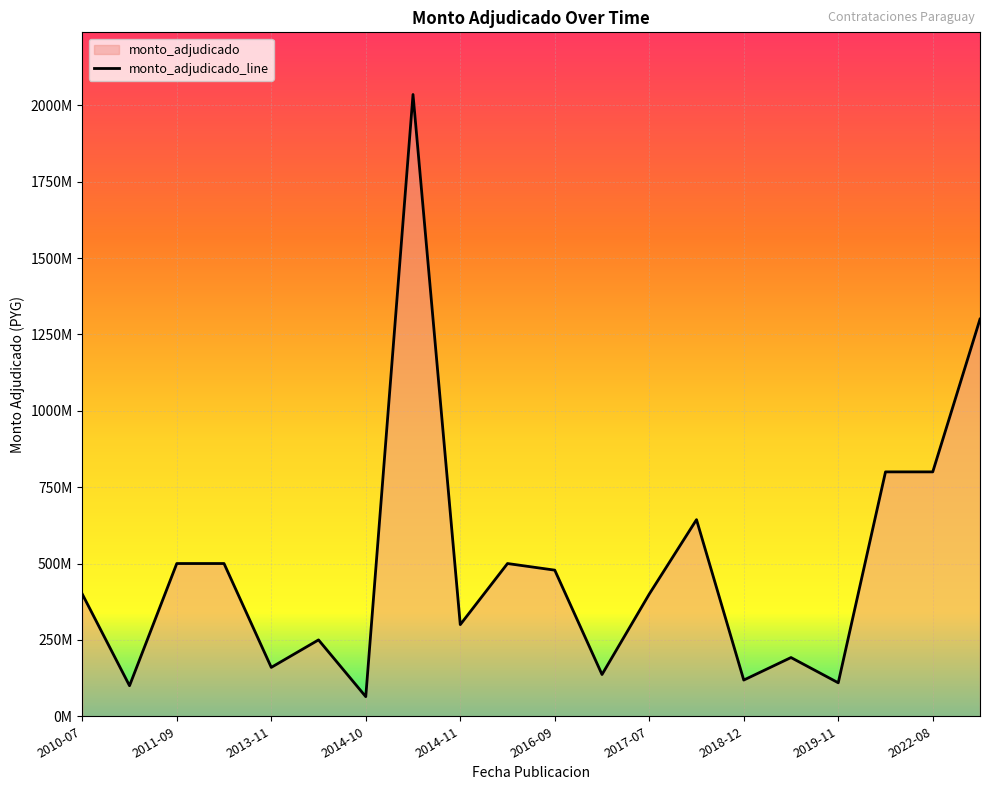

Is it true that the value at 2017-06-28 is 136690000?

True